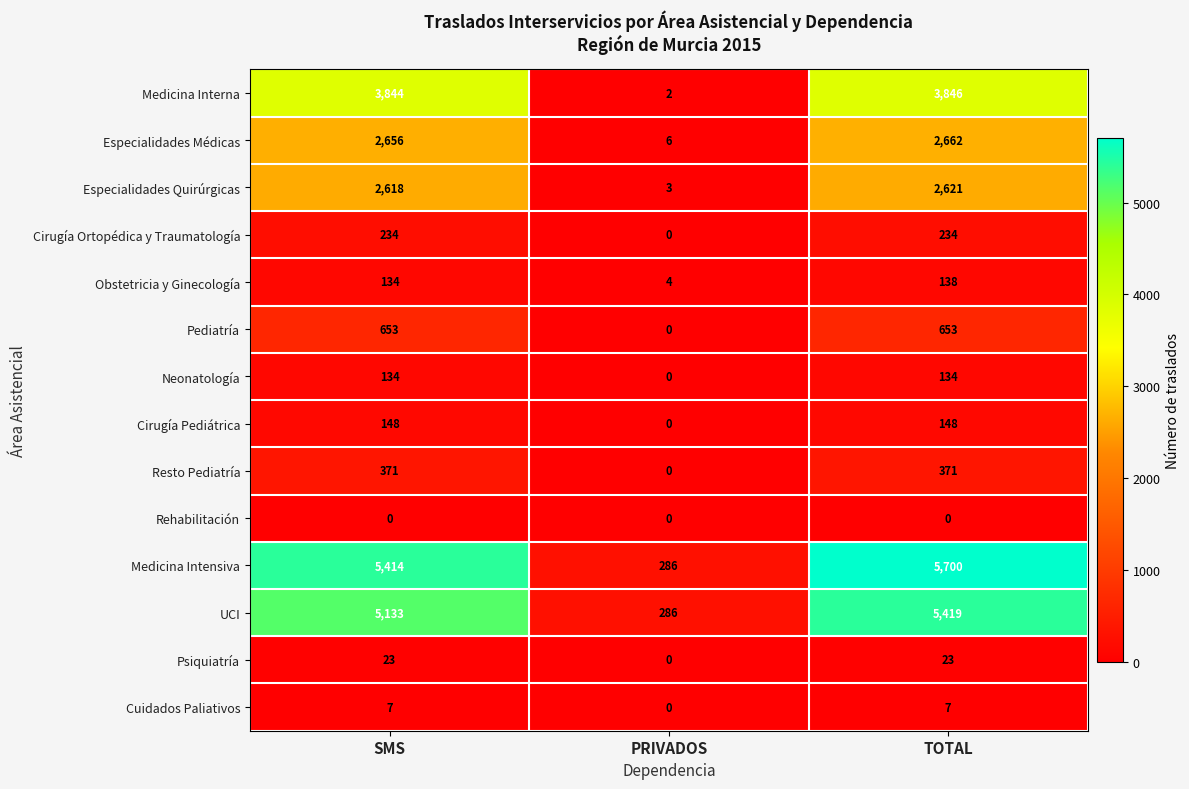

What is the maximum value for Obstetricia y Ginecología?

138